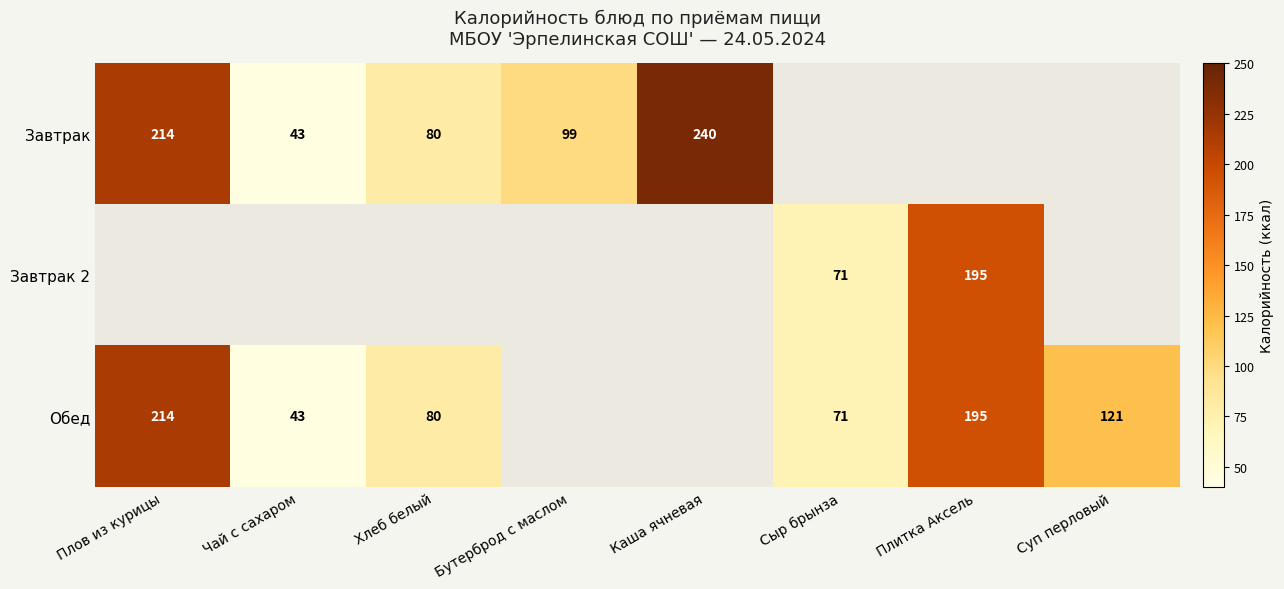

Which category has the highest value across all series?

Каша ячневая